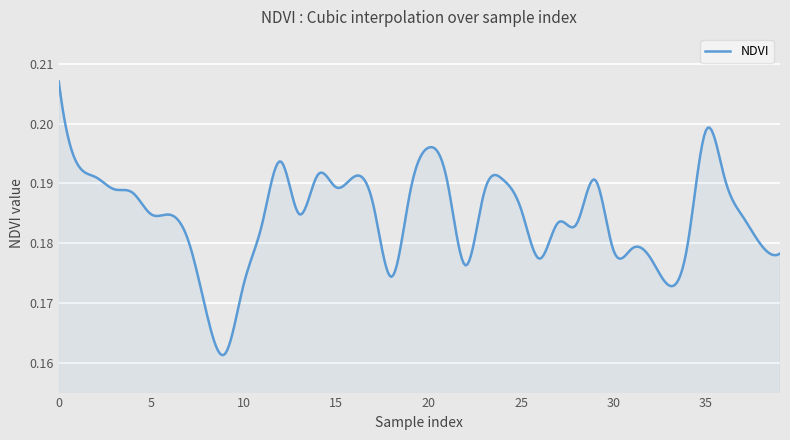

How many lines are shown in the chart?

1